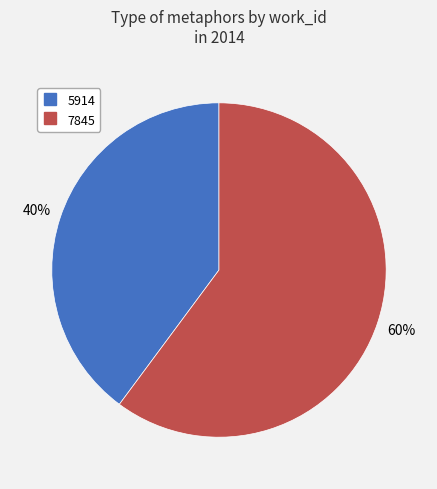

Combined, do 5914 and 7845 account for over 50%?

Yes